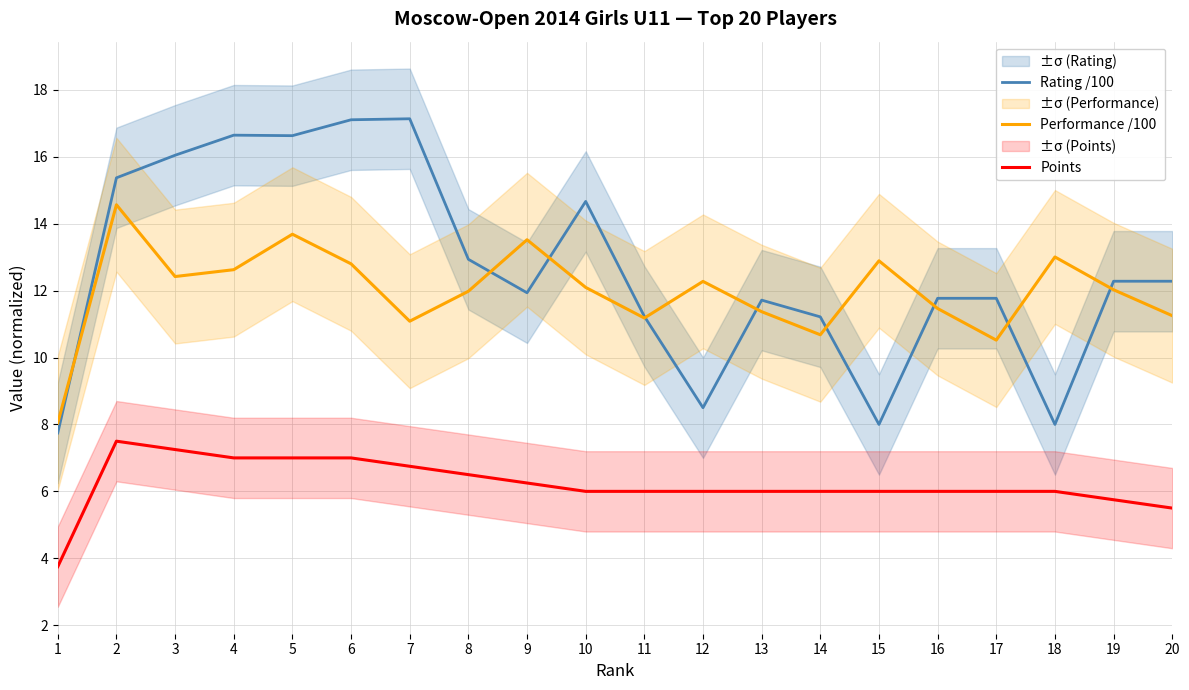

After their last crossing, which series has the higher values: Rating /100 or Performance /100?

Rating /100